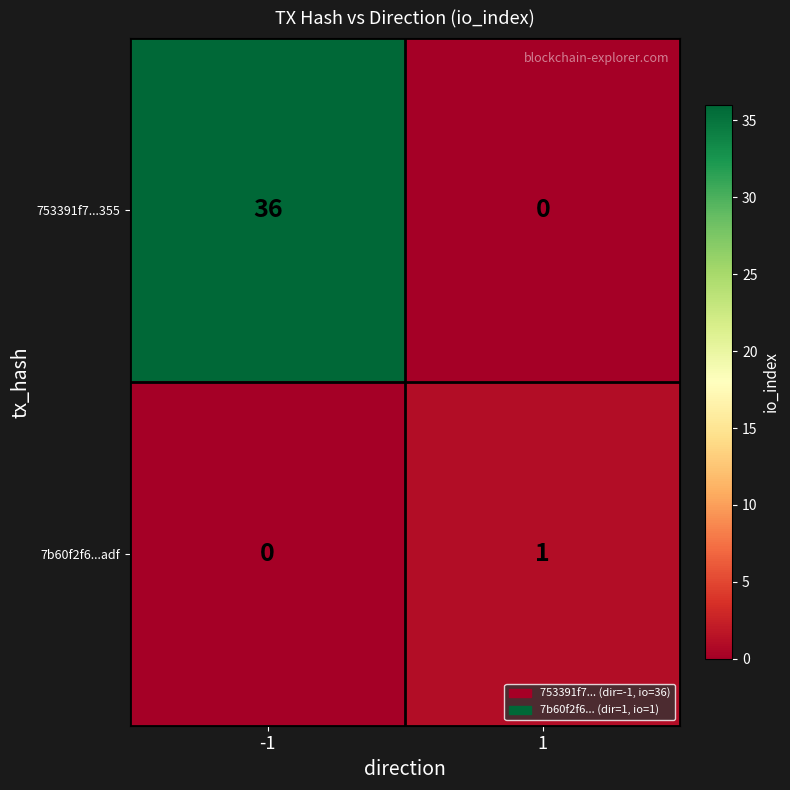

How many data points does each series have?

2